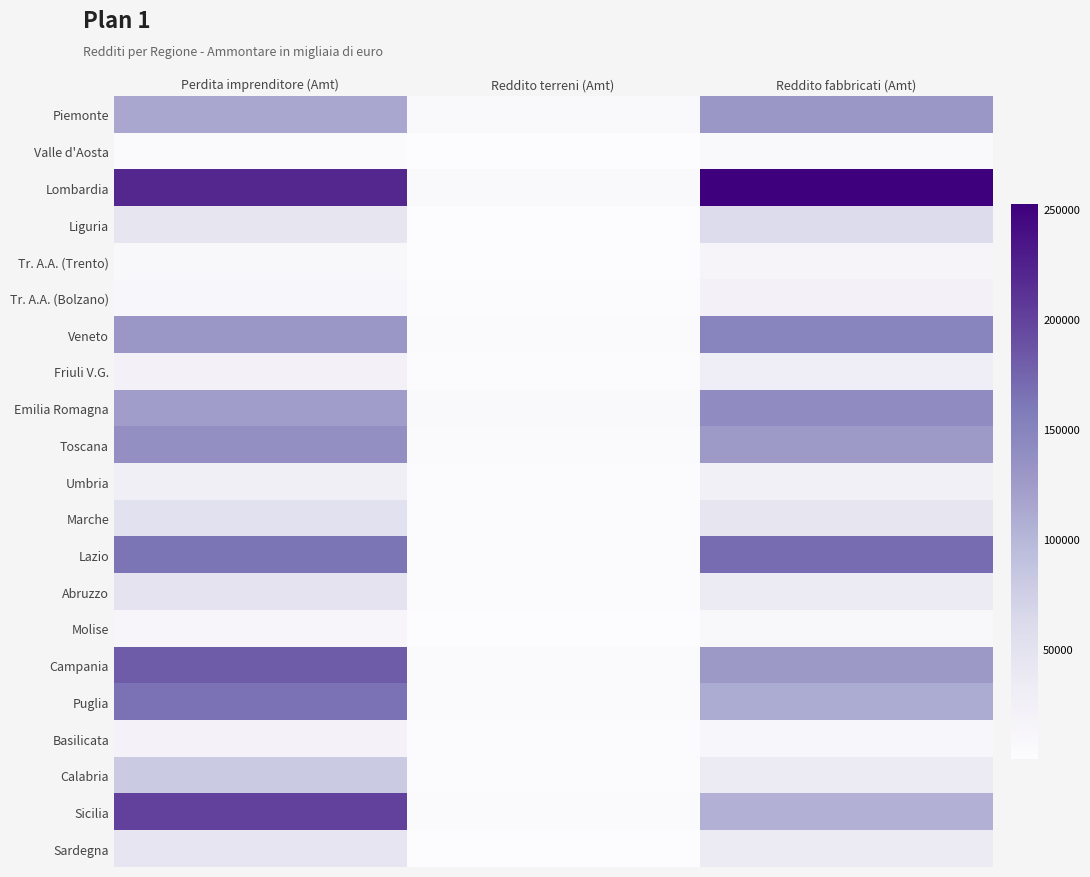

Which series has the largest total across all categories?

Lombardia